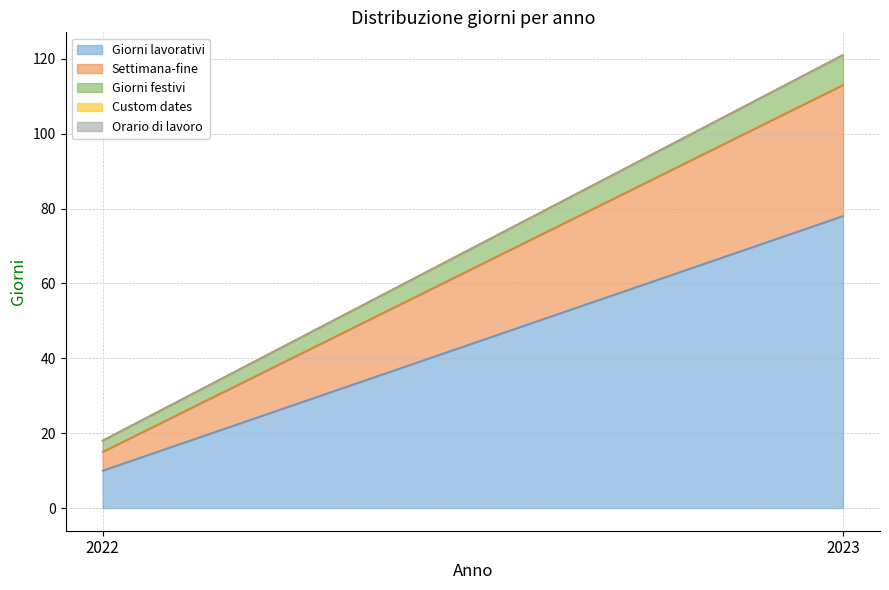

What is the sum of the Settimana-fine values at 2023 and 2022?

40